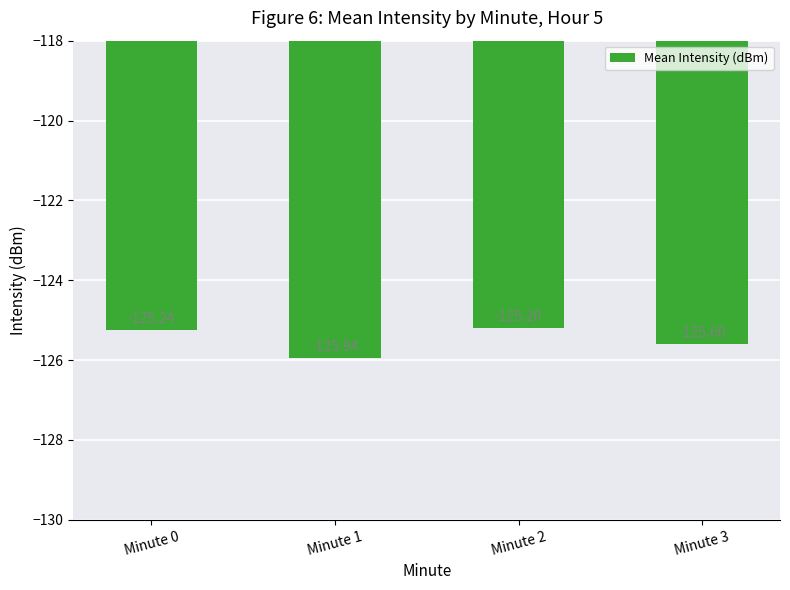

Reading left to right, extract all data points from this chart.

Minute 0=-125.2	Minute 1=-125.9	Minute 2=-125.2	Minute 3=-125.6